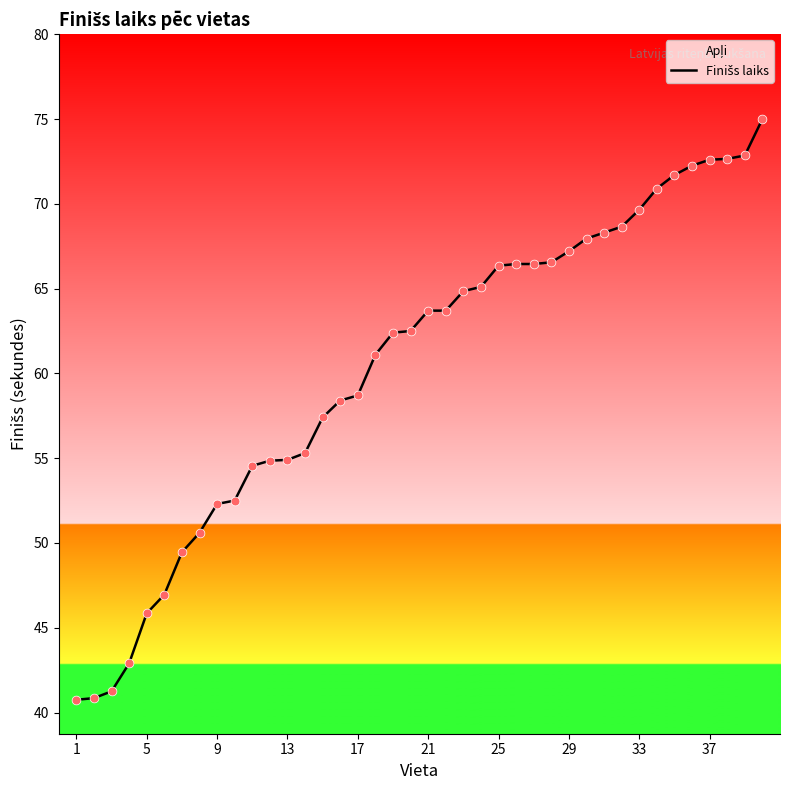

True or false: the data shows 18.1 at 29.

False